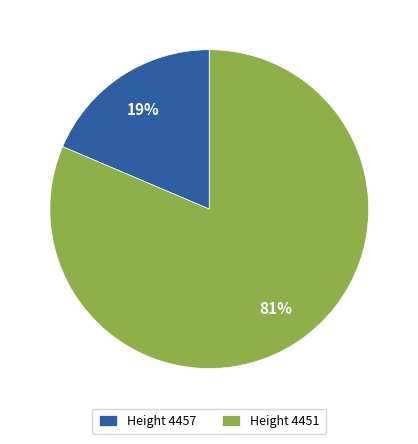

What percentage is the Height 4451 slice, to the nearest percent?

81%